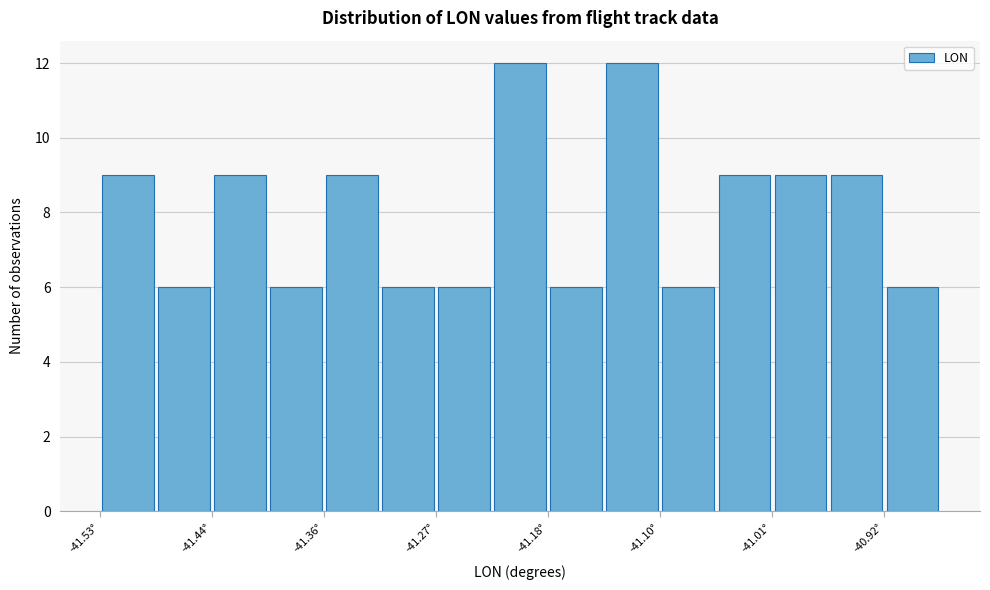

How tall is the bar that spans -41.40 to -41.36 on the x-axis? Neither the bar edges nor the heights are printed on the chart, so give them approximately, as read against the axes.

6